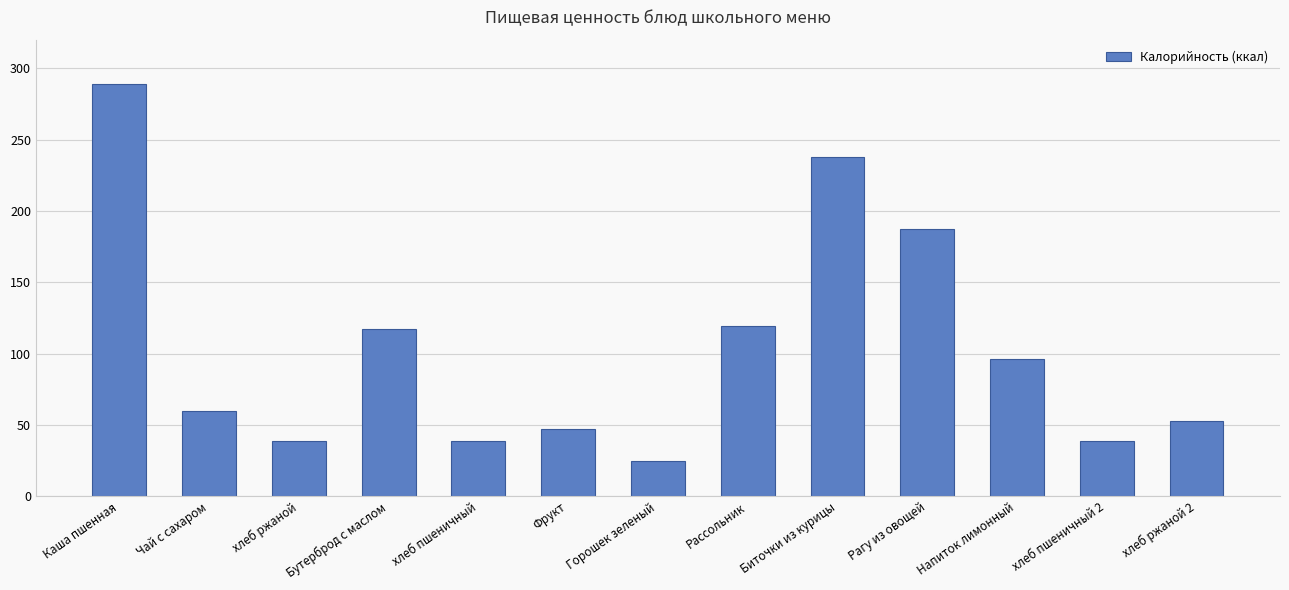

Where does the data first go above 60?

Каша пшенная